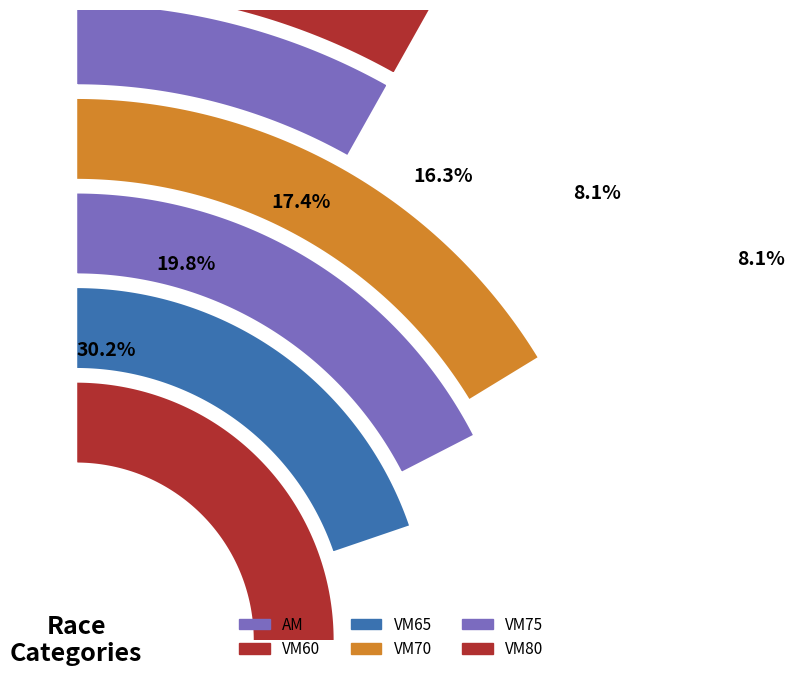

Does AM account for over 50% of the chart?

No